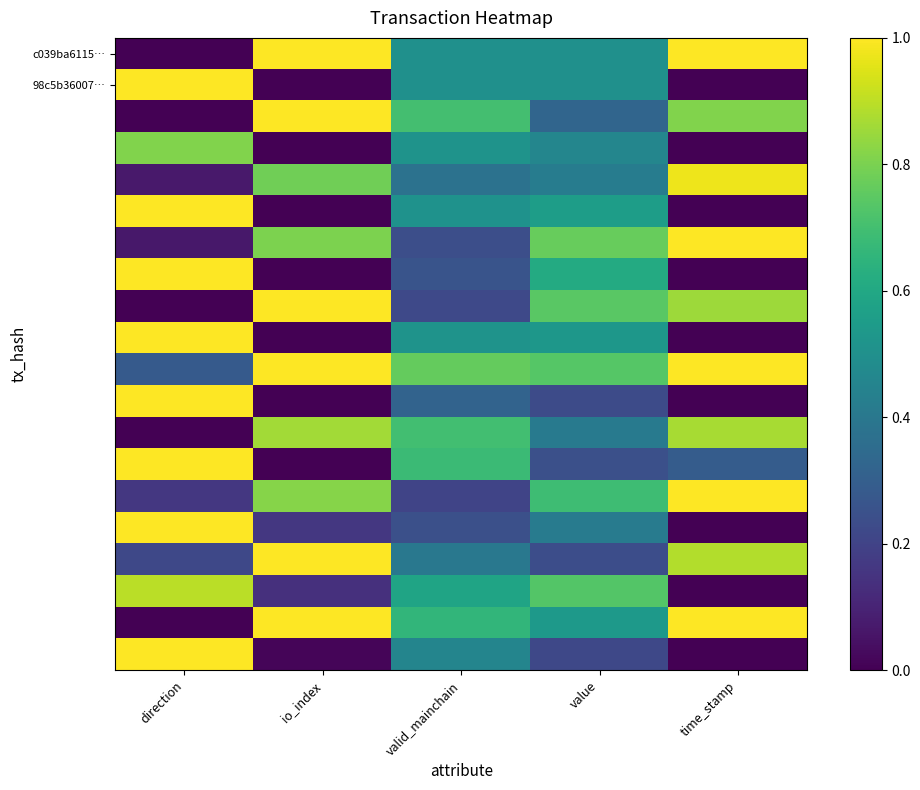

At how many categories does at least one series exceed 0?

5